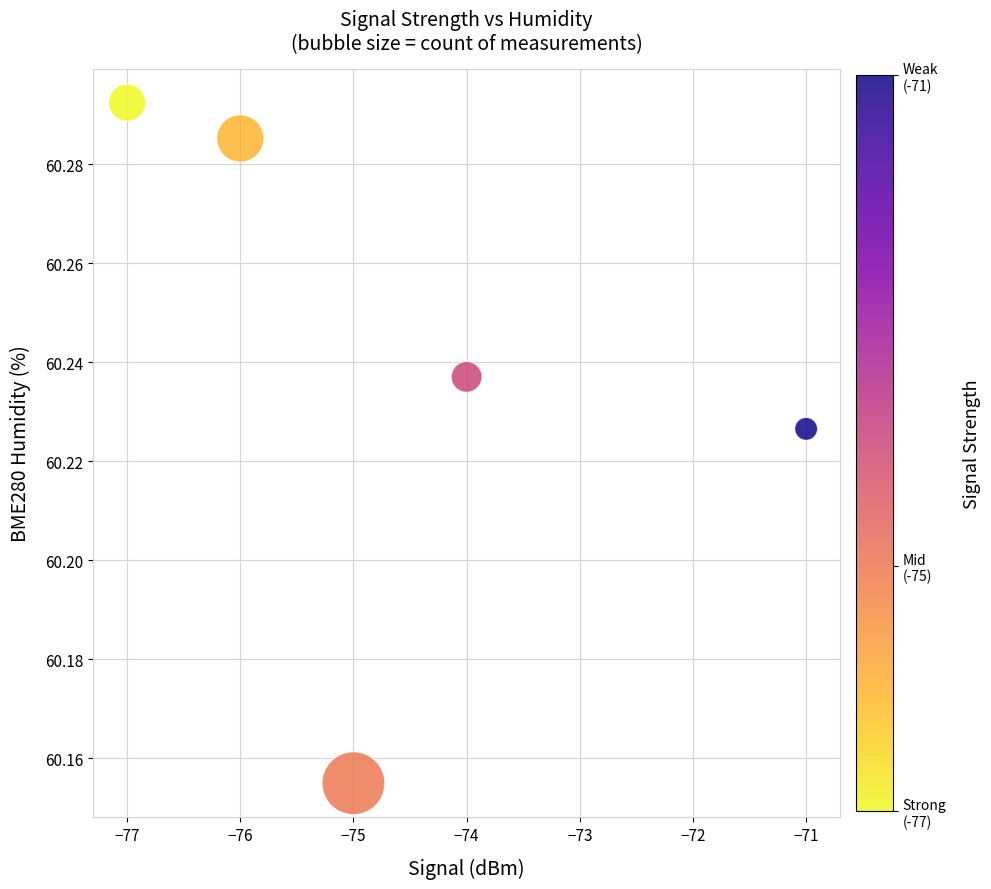

What is the range of X values (max minus min)?

6.0